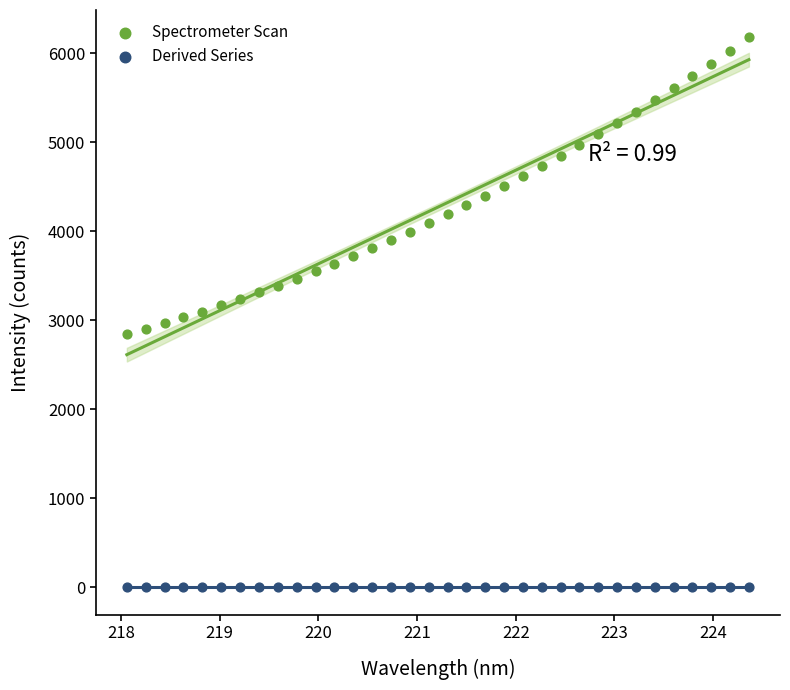

Which series reaches the maximum Y coordinate?

Spectrometer Scan